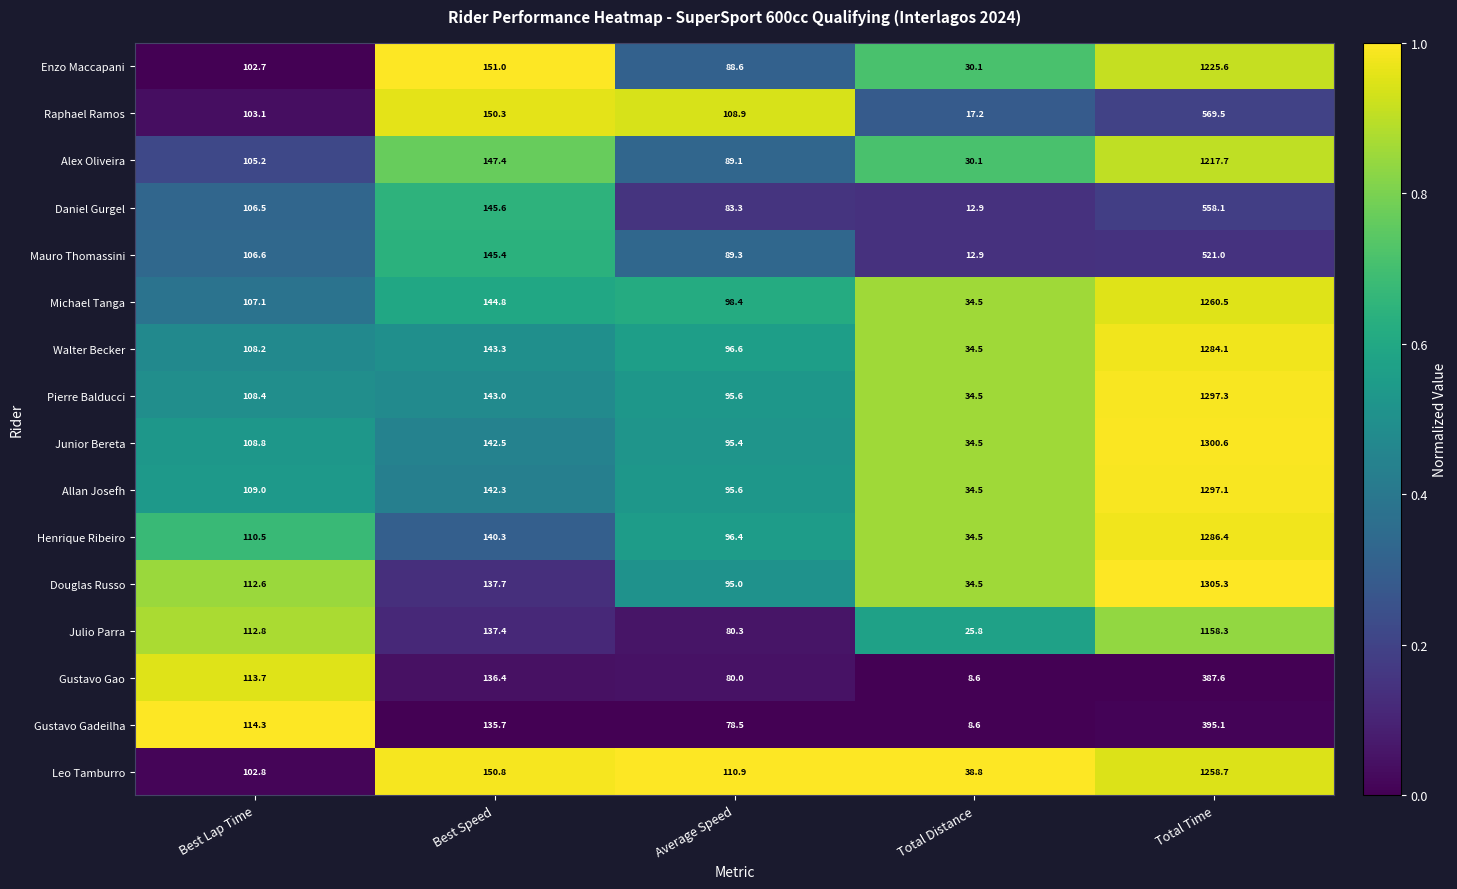

At which category is the sum across all series the highest?

Total Time